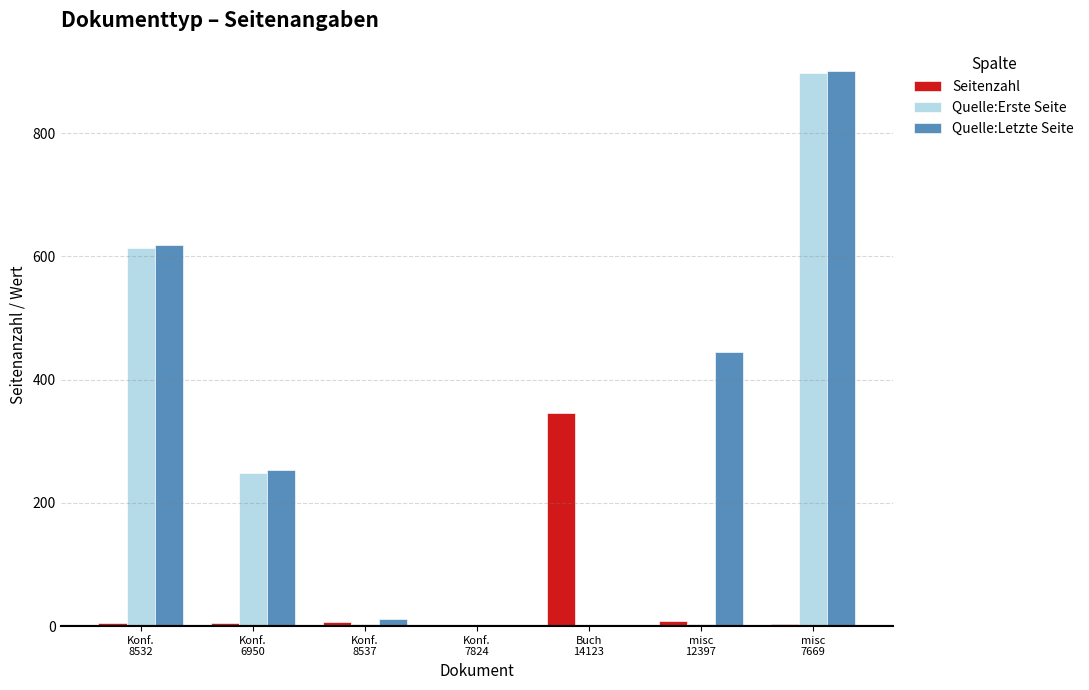

Count the number of data series in this chart.

3